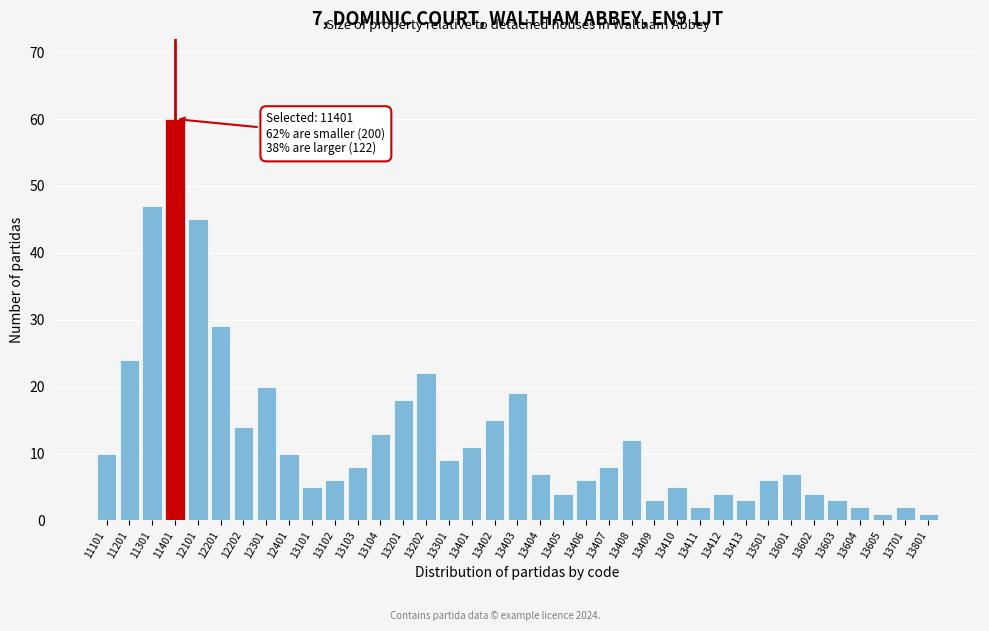

What is the maximum value shown in the chart?

60